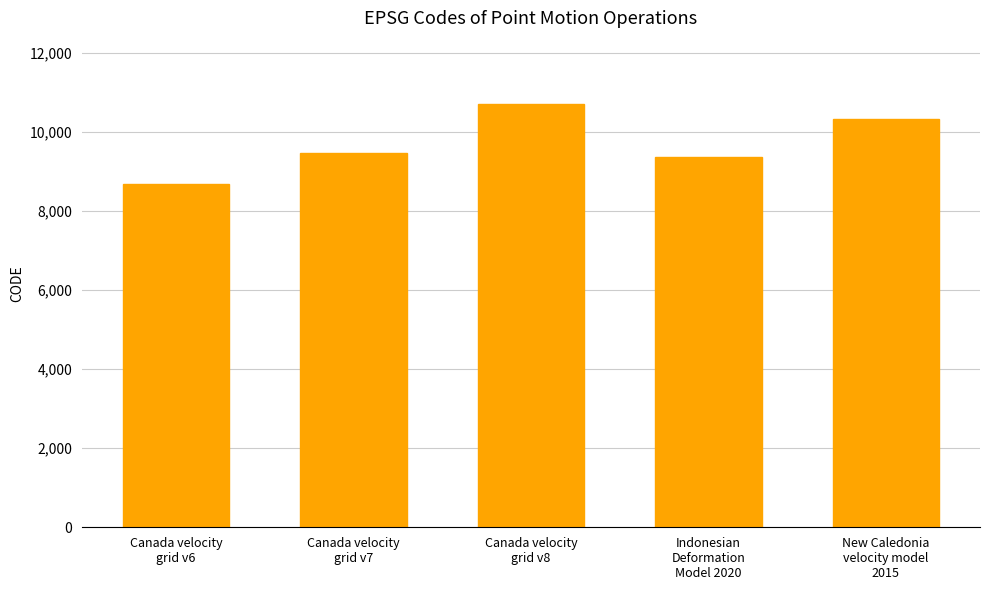

Which has a higher value, Canada velocity
grid v6 or Indonesian
Deformation
Model 2020?

Indonesian
Deformation
Model 2020